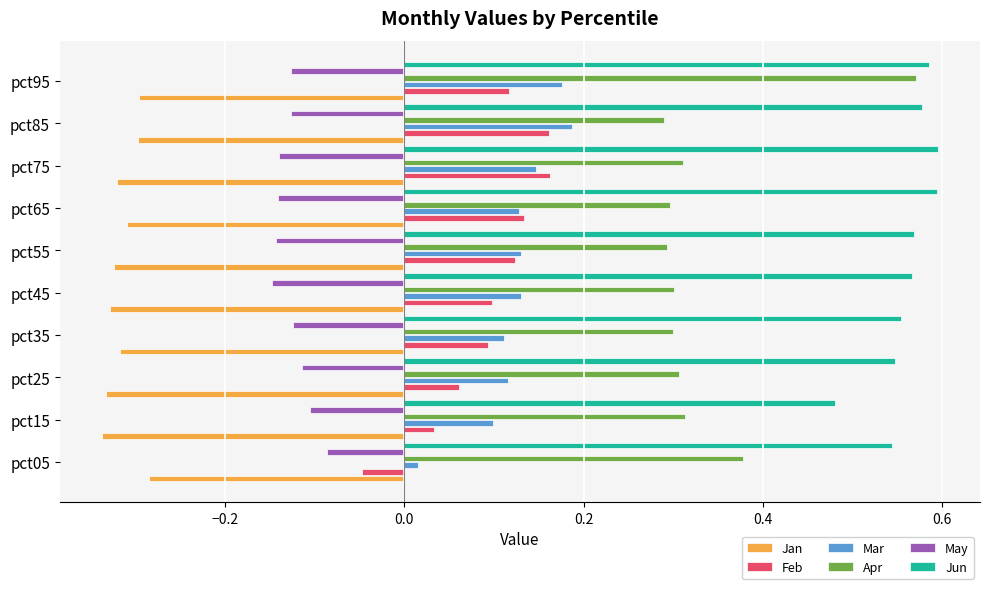

Is it true that Apr equals 0.3 at pct15?

True